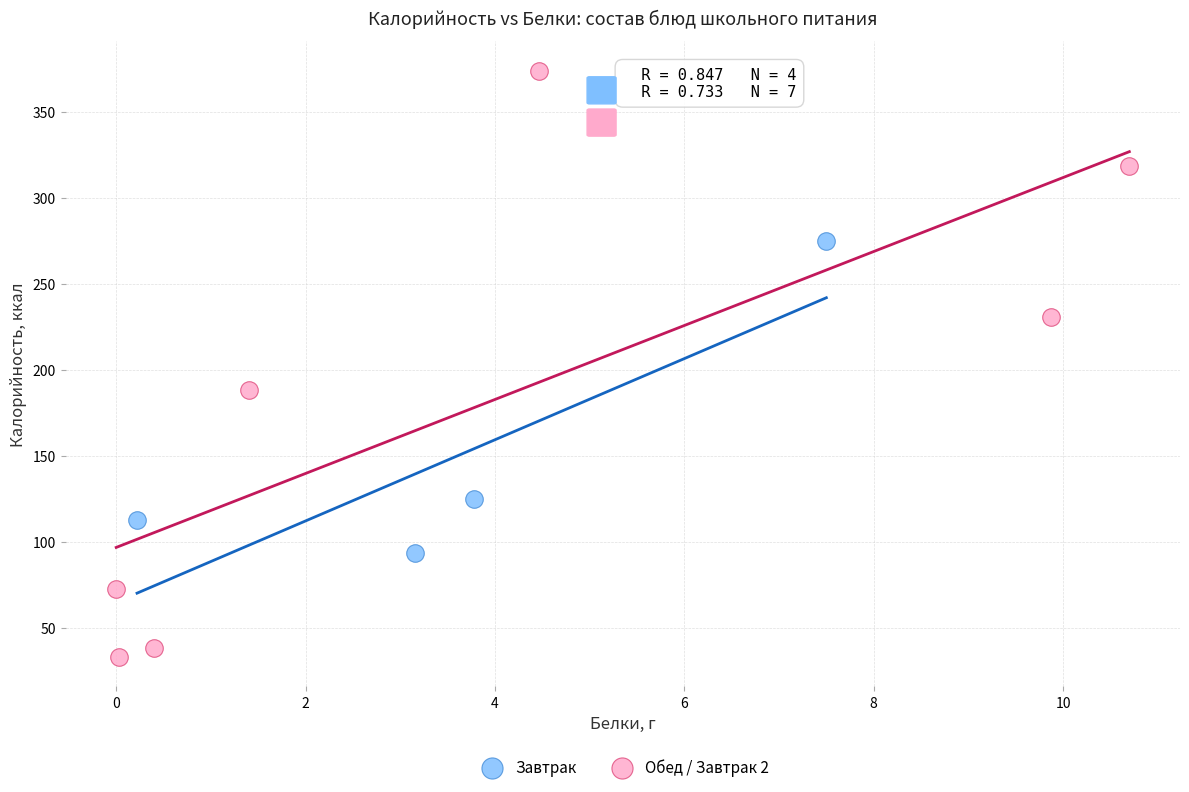

Which series contains the lowest Y value?

Обед / Завтрак 2